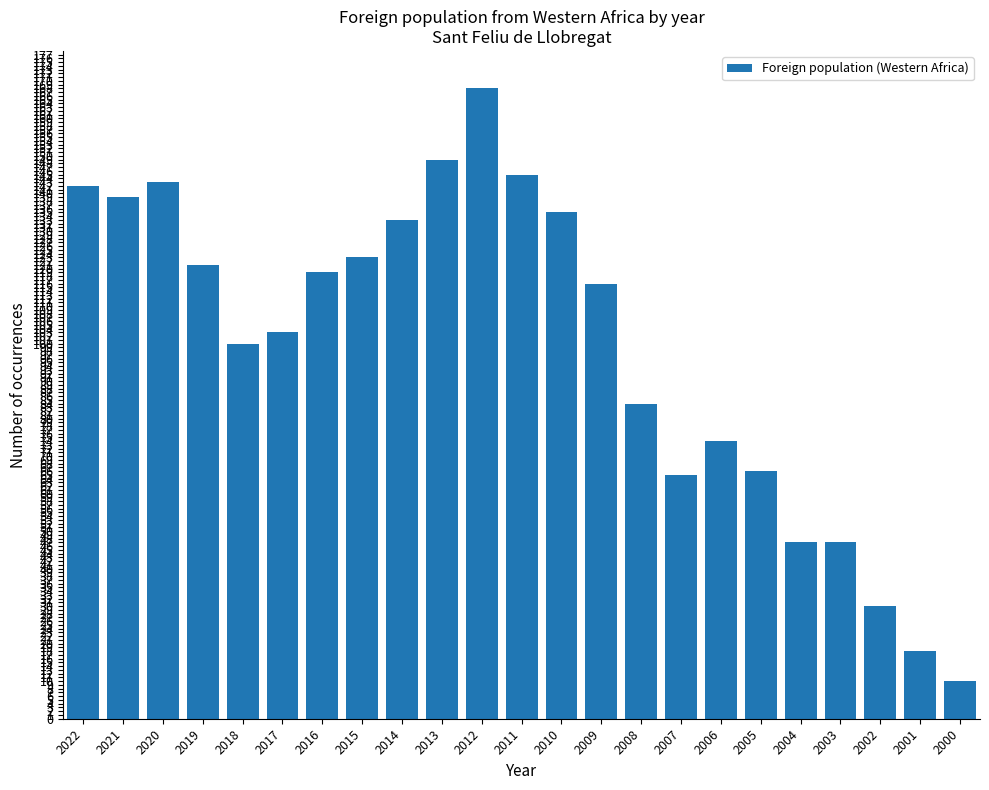

What is the smallest value displayed?

10